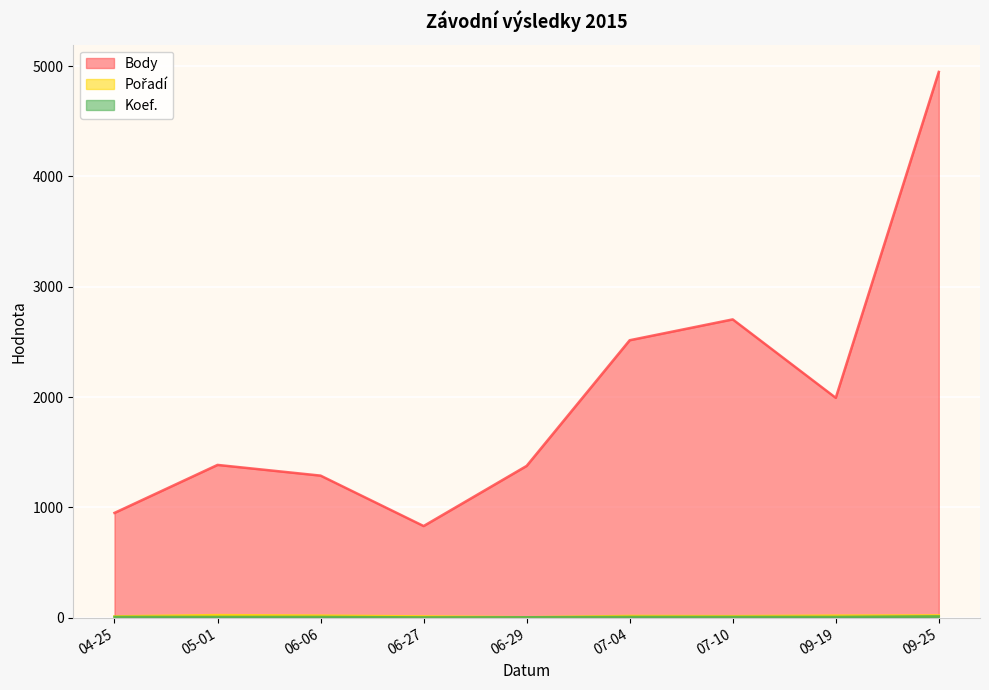

What is the value of the Pořadí point at the 4th from the left?

12